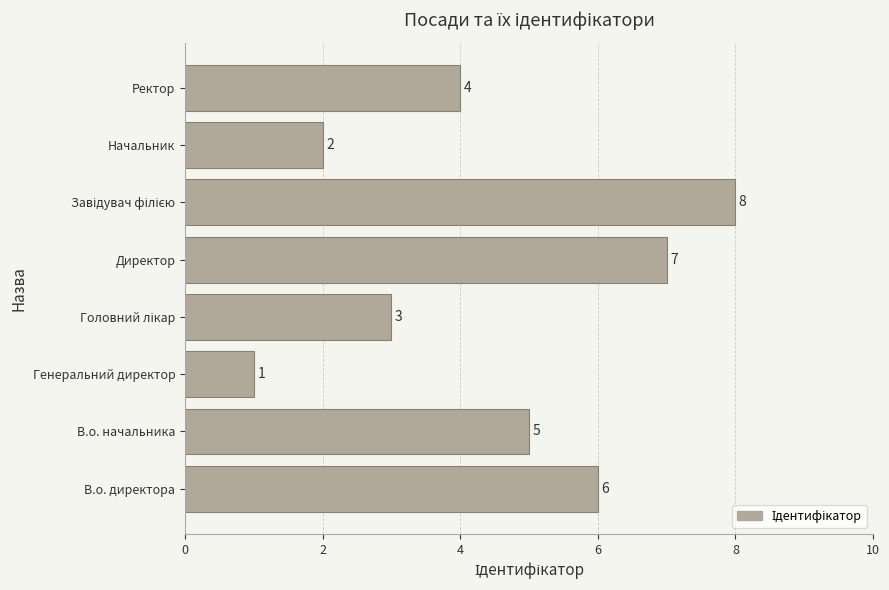

True or false: the data shows 2 at В.о. директора.

False